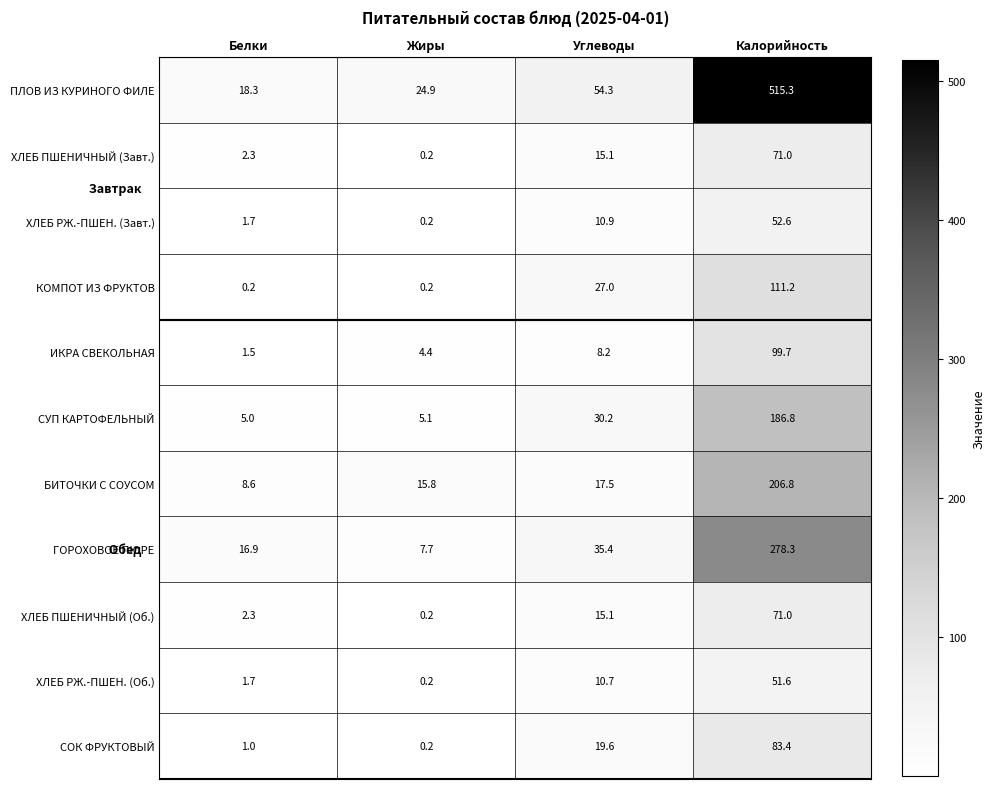

What is the difference between the СУП КАРТОФЕЛЬНЫЙ values at Жиры and Калорийность?

181.7